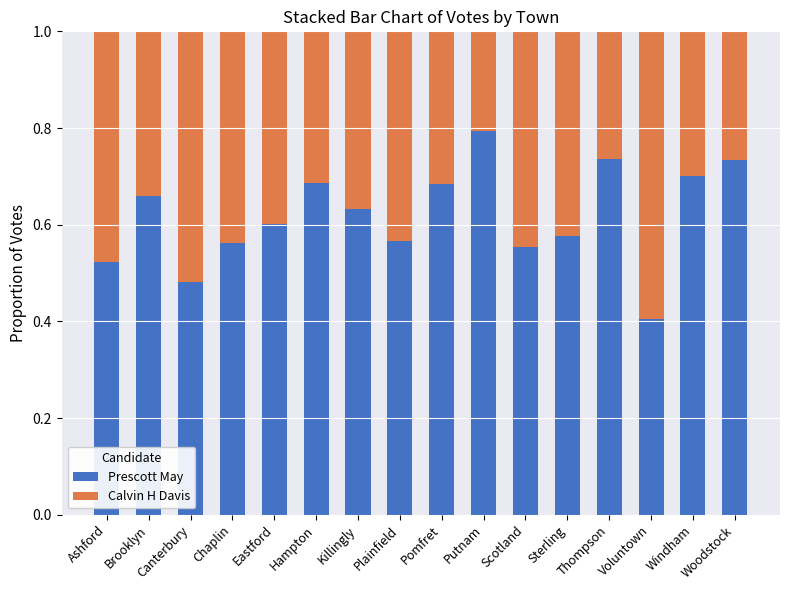

Are the bars horizontal?

No